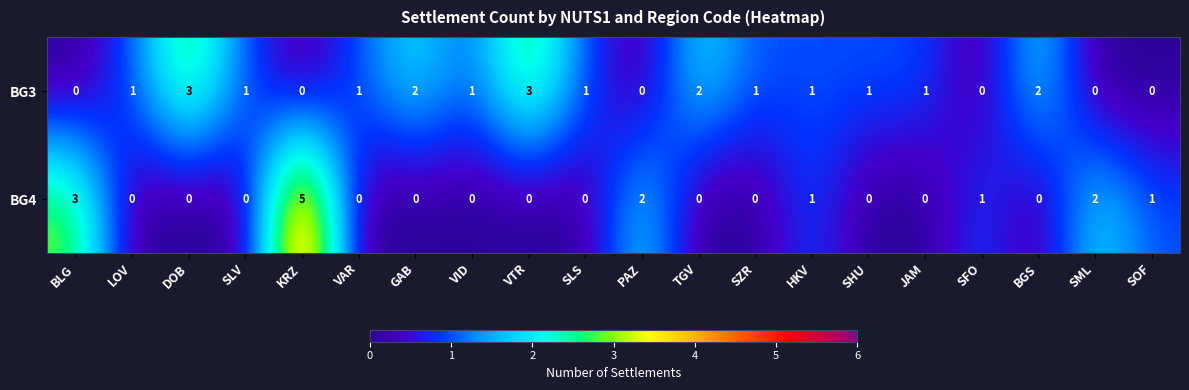

Which series has the widest spread of values?

BG4